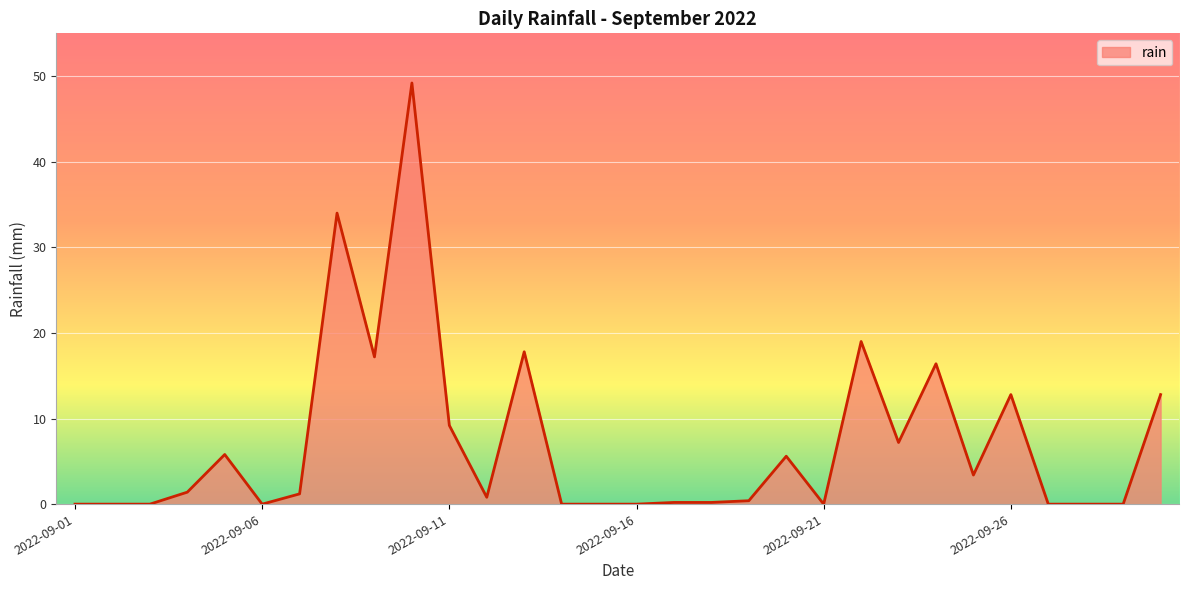

What is the average value?

7.2